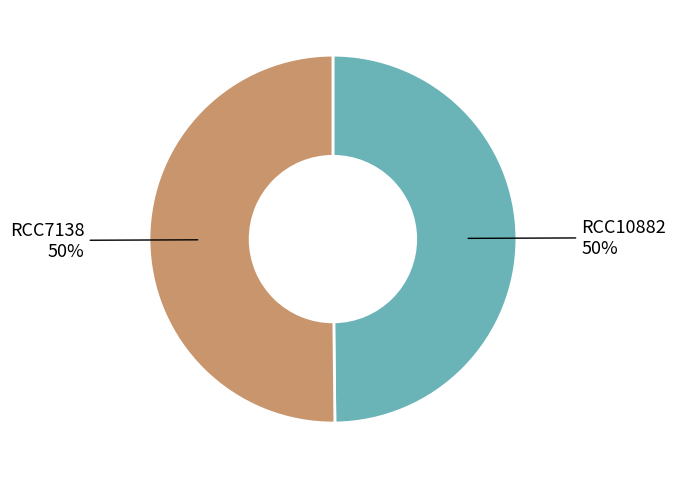

To the nearest percent, what is the average slice percentage?

50%